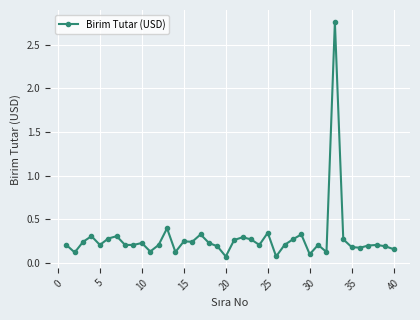

True or false: the data has more than 1 interior local peaks.

True